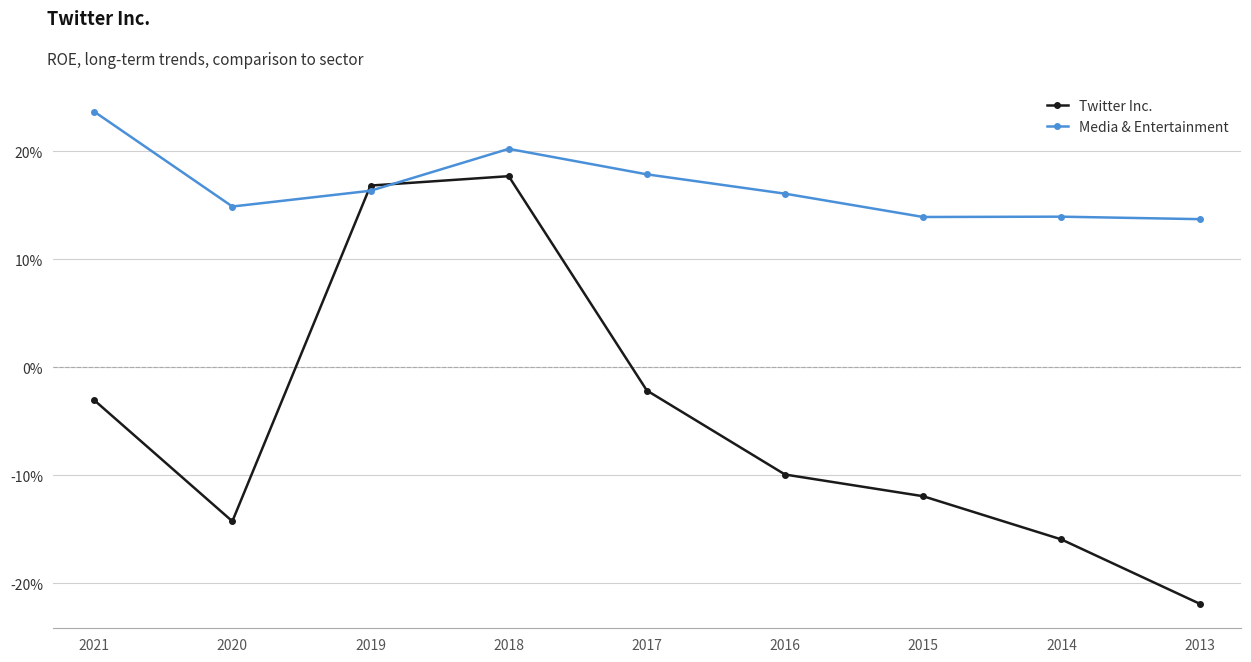

What are all the series names shown in the legend?

Twitter Inc., Media & Entertainment